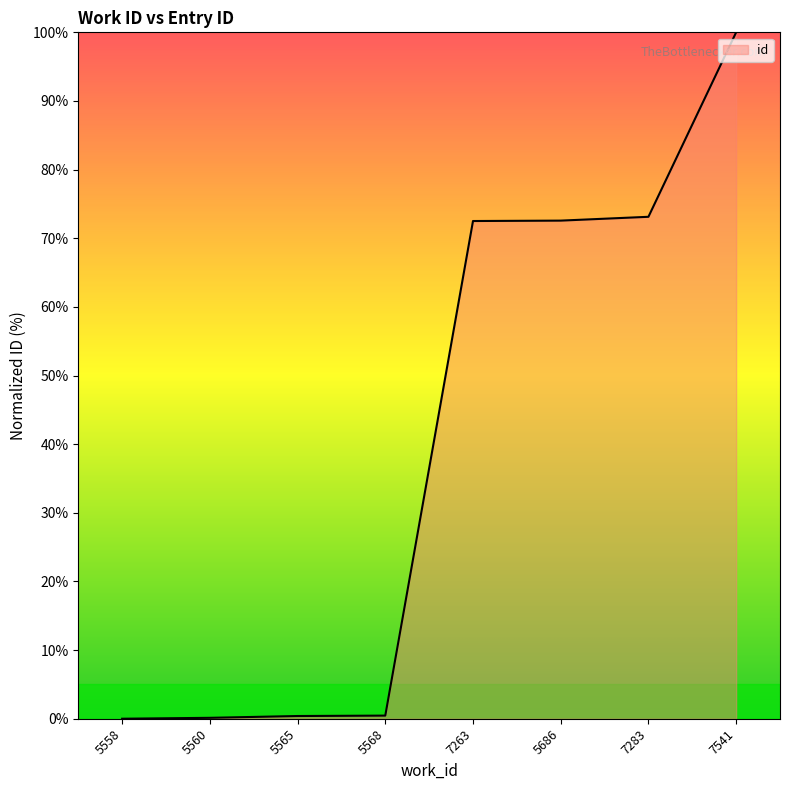

What position from the right is 7283?

2